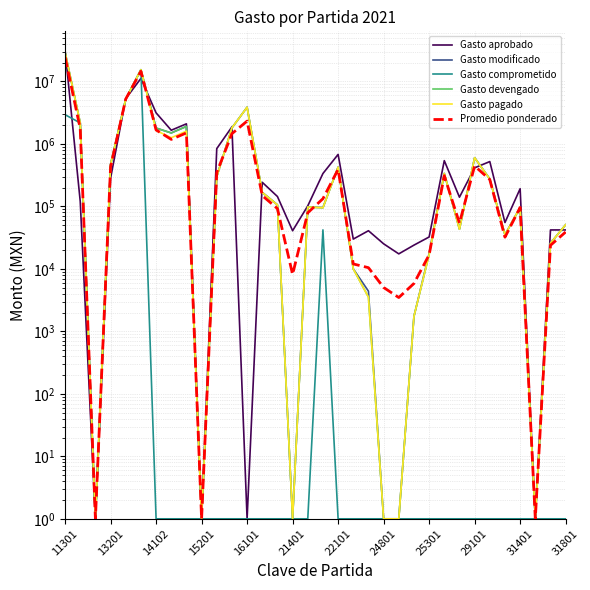

At which label does Promedio ponderado first exceed 132828?

11301